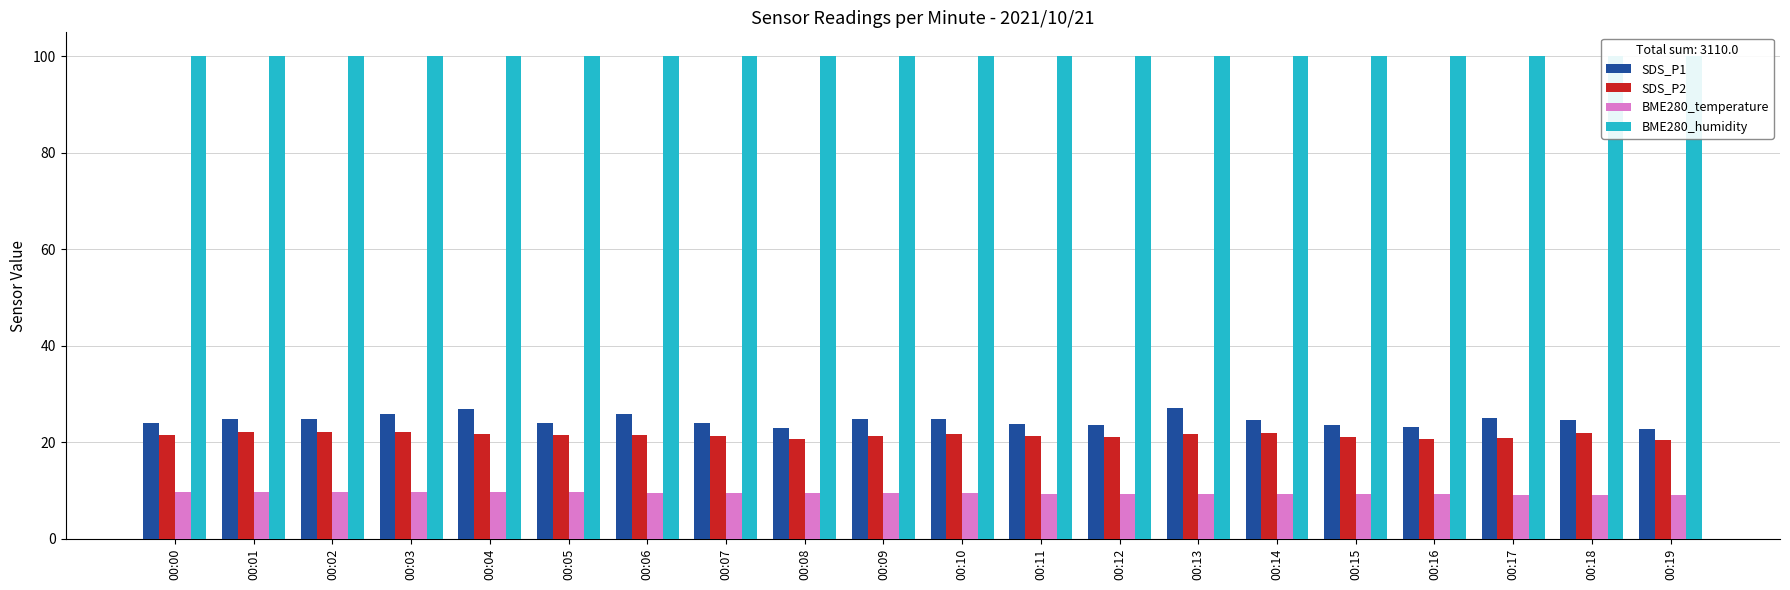

Which series has the widest spread of values?

SDS_P1